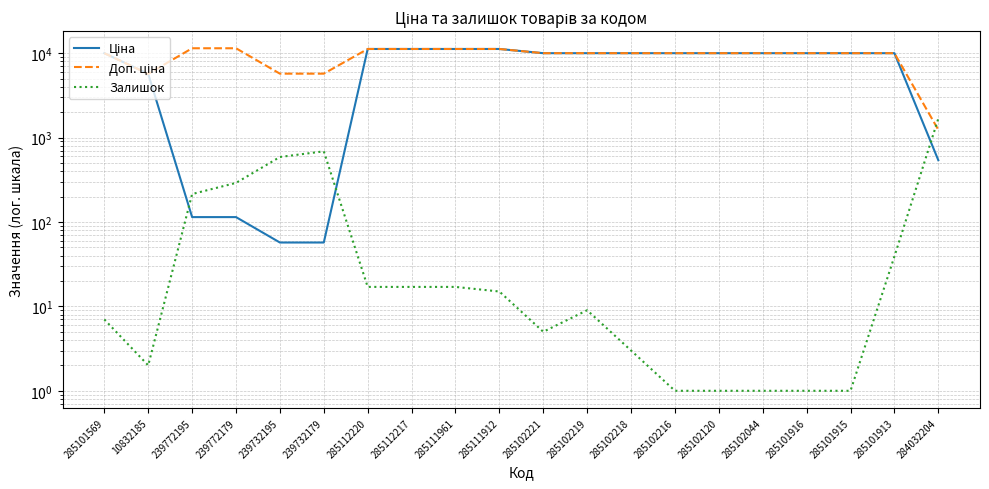

Reading left to right, what are all the values shown in this chart?

Ціна: 9975.0	5673.8	114.1	114.1	57.0	57.0	11188.2	11188.2	11188.2	11188.2	9975.0	9975.0	9975.0	9975.0	9975.0	9975.0	9975.0	9975.0	9975.0	539.0
Доп. ціна: 9975.0	5673.8	11410.0	11410.0	5705.0	5705.0	11188.2	11188.2	11188.2	11188.2	9975.0	9975.0	9975.0	9975.0	9975.0	9975.0	9975.0	9975.0	9975.0	1235.4
Залишок: 7.0	2.0	214.0	290.0	588.0	686.0	17.0	17.0	17.0	15.0	5.0	9.0	3.0	1.0	1.0	1.0	1.0	1.0	39.0	1674.0